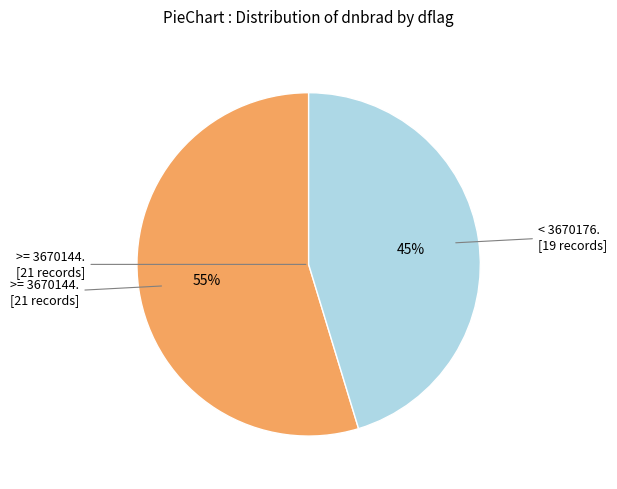

To the nearest percent, what is the average slice percentage?

50%